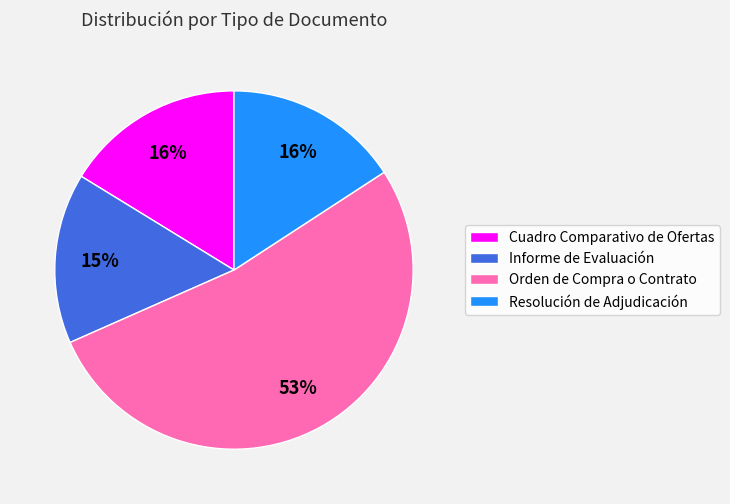

Which has a higher value, Informe de Evaluación or Orden de Compra o Contrato?

Orden de Compra o Contrato